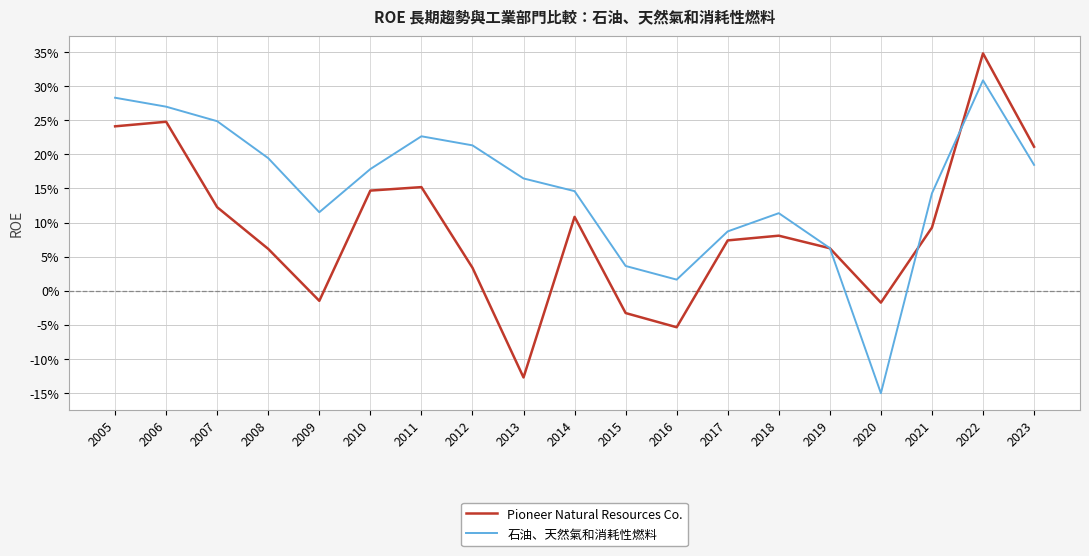

What is the sum of the Pioneer Natural Resources Co. values at 2013 and 2009?

-0.1